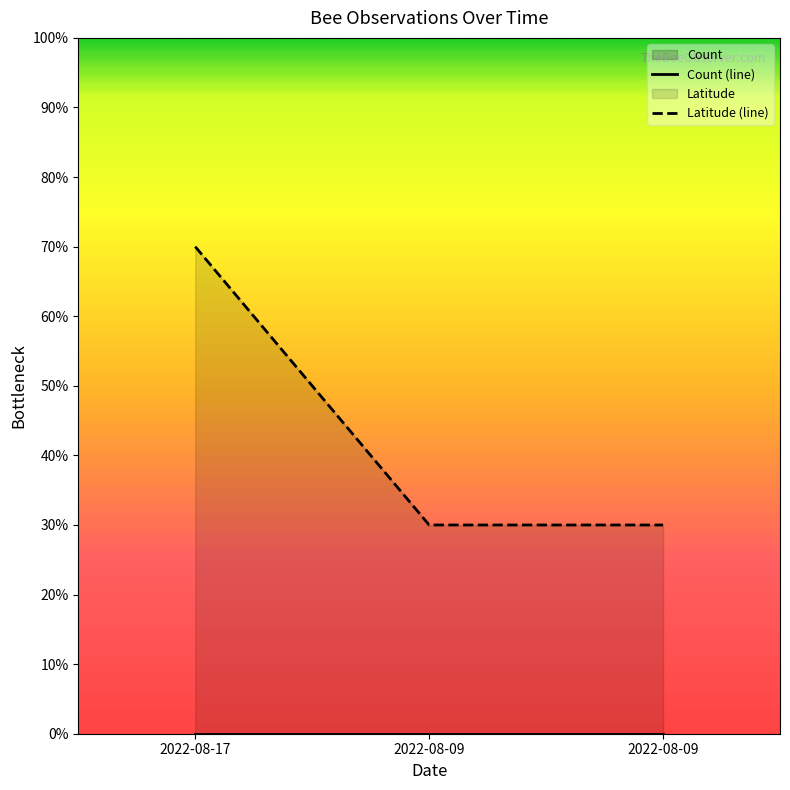

Rank the categories by Latitude (line) value from highest to lowest.

2022-08-17, 2022-08-09, 2022-08-09